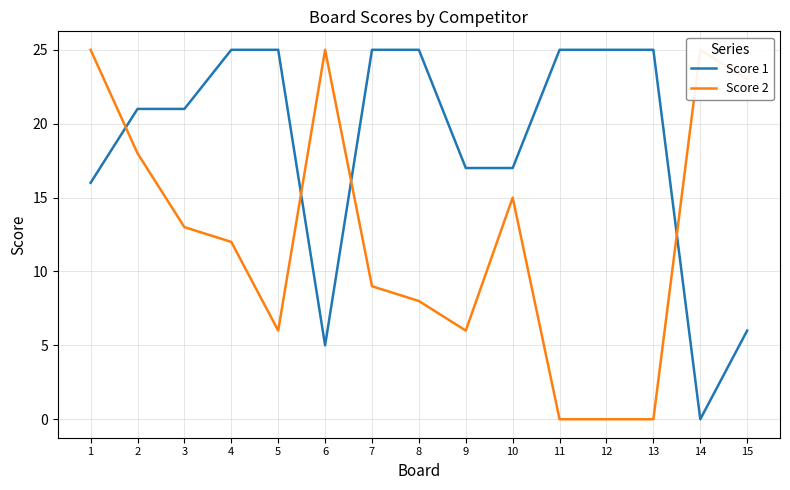

How many data points does each series have?

15